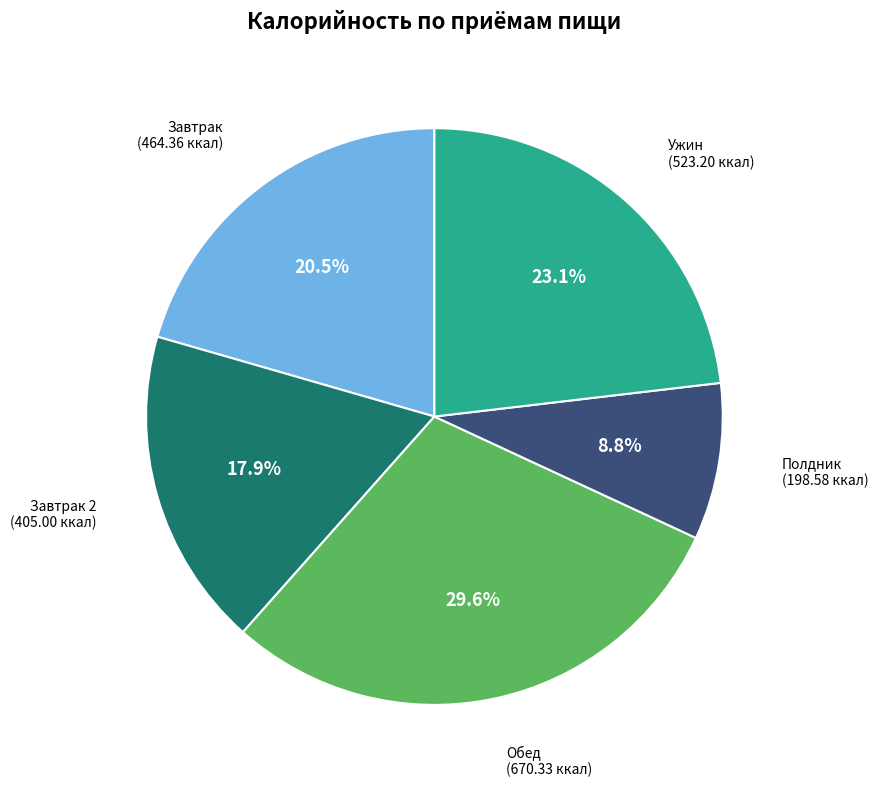

What is the ratio of the value at Обед to the value at Полдник?

3.4